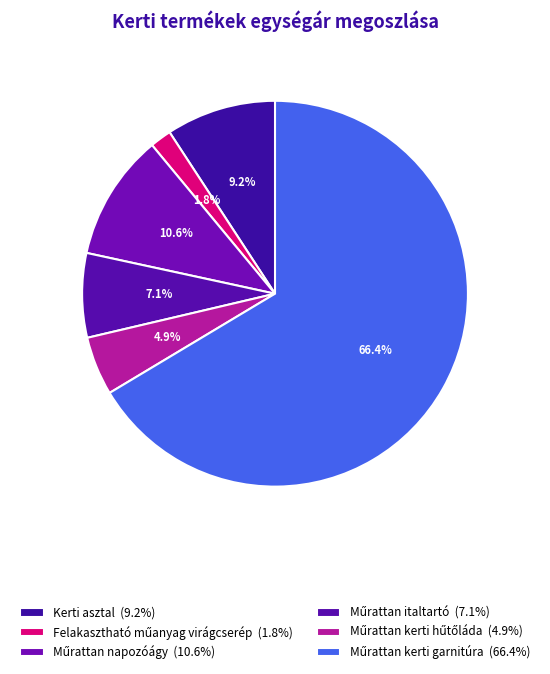

How many segments does this pie chart have?

6